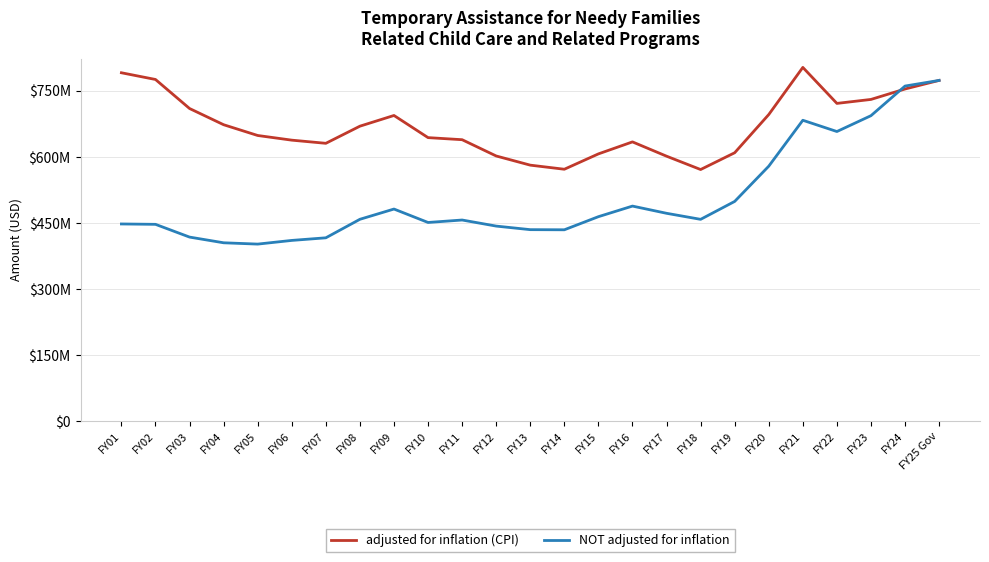

What is the difference between the NOT adjusted for inflation values at FY14 and FY06?

24144527